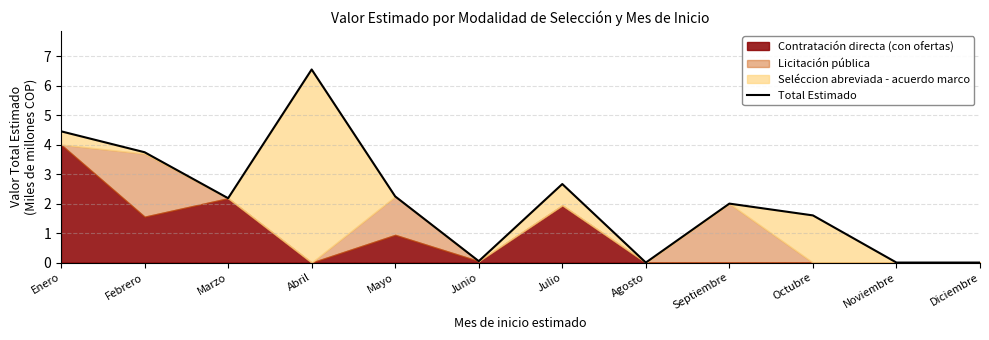

Reading left to right, list all the values displayed in this chart.

Enero=4.5	Febrero=3.7	Marzo=2.2	Abril=6.5	Mayo=2.2	Junio=0.0	Julio=2.7	Agosto=0.0	Septiembre=2.0	Octubre=1.6	Noviembre=0.0	Diciembre=0.0